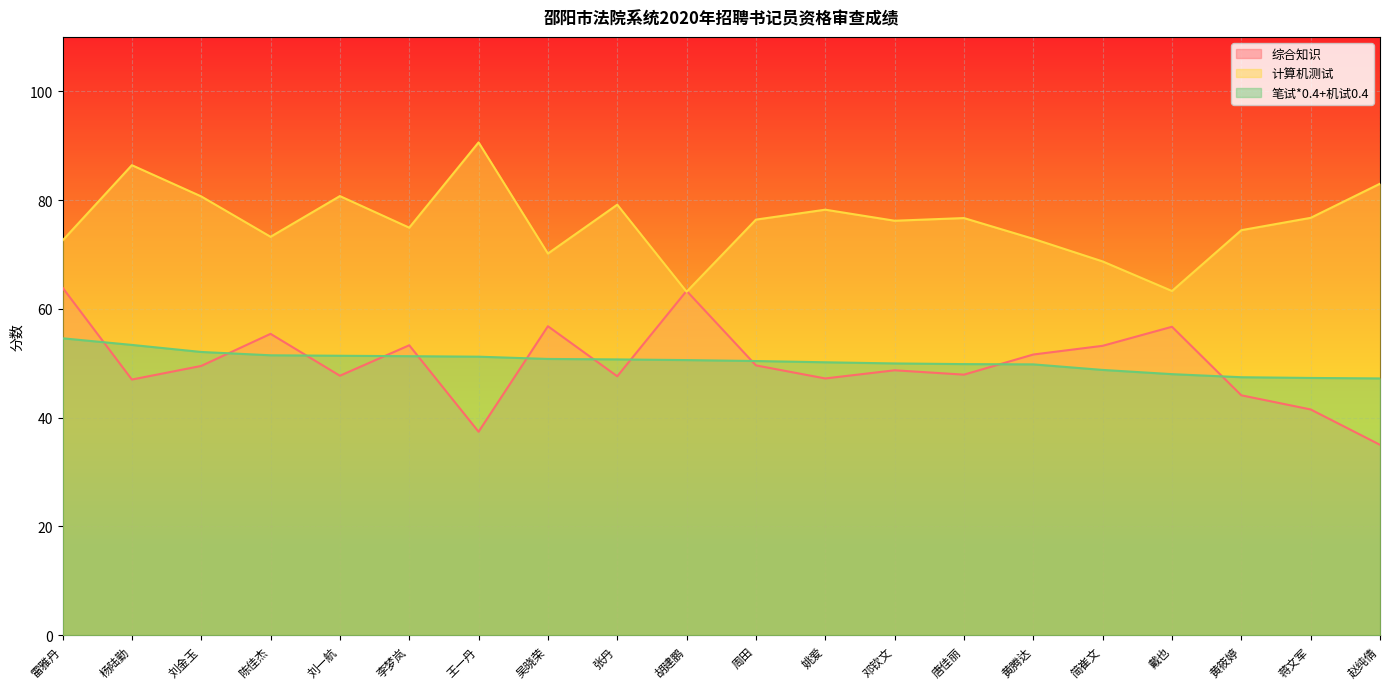

At which label does 计算机测试 reach its minimum?

胡建鹏